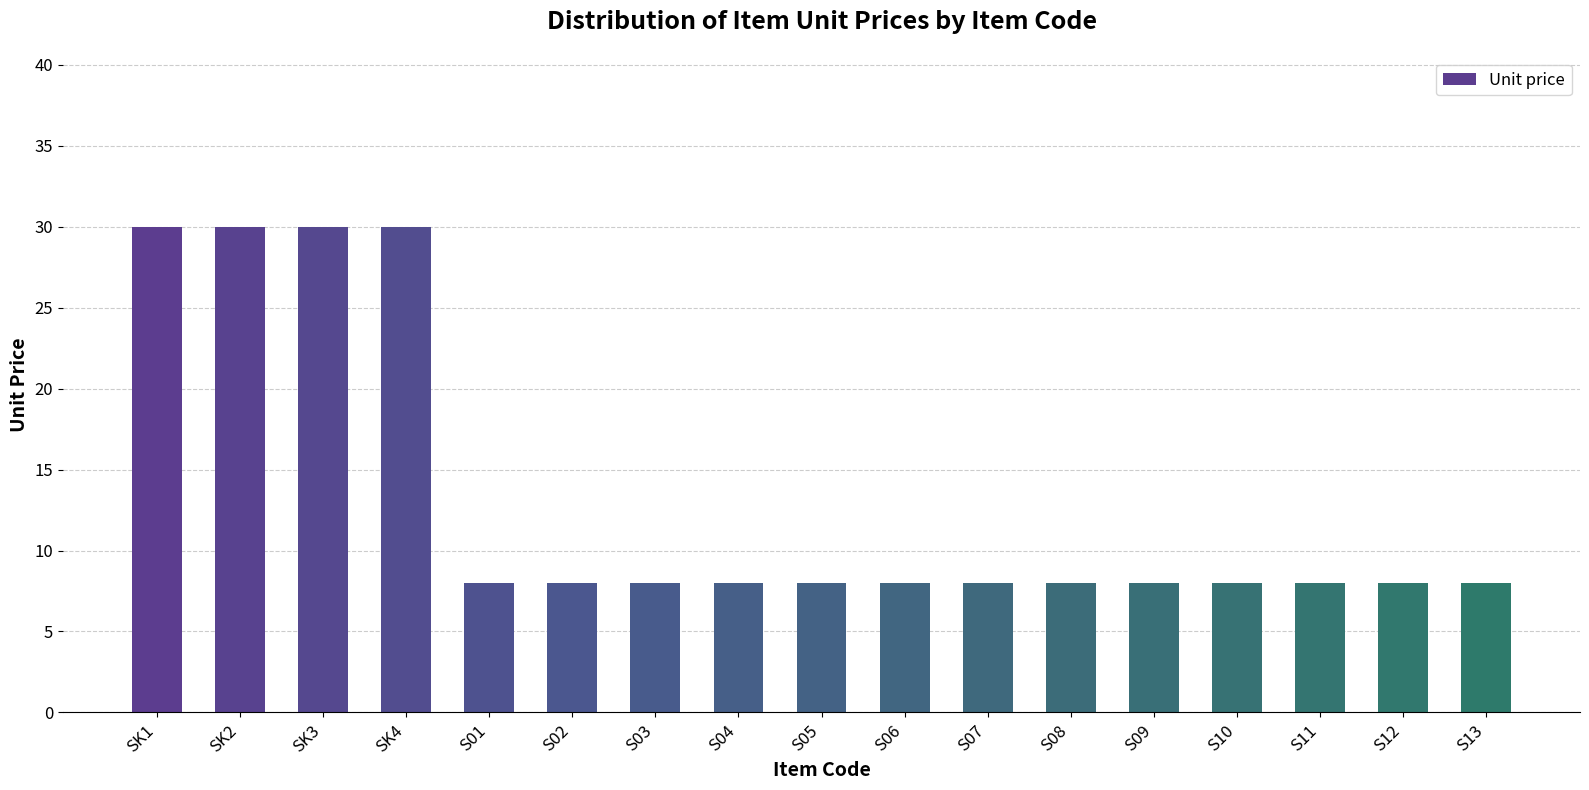

The chart shows a value of 8 at S09. True or false?

True